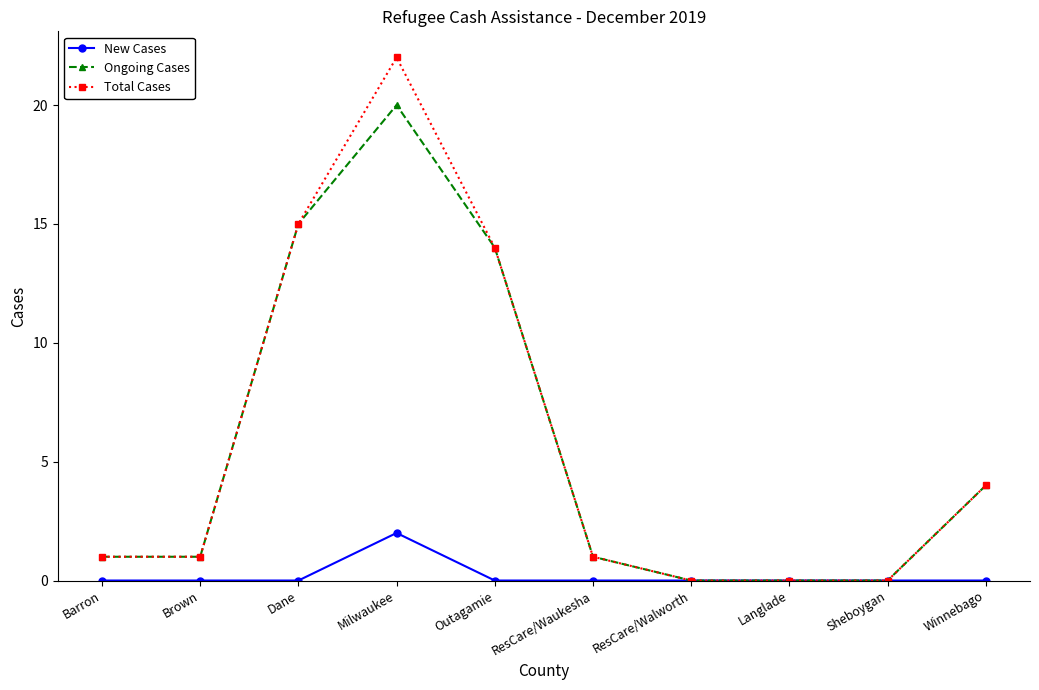

What is the label of the 10th point from the left?

Winnebago